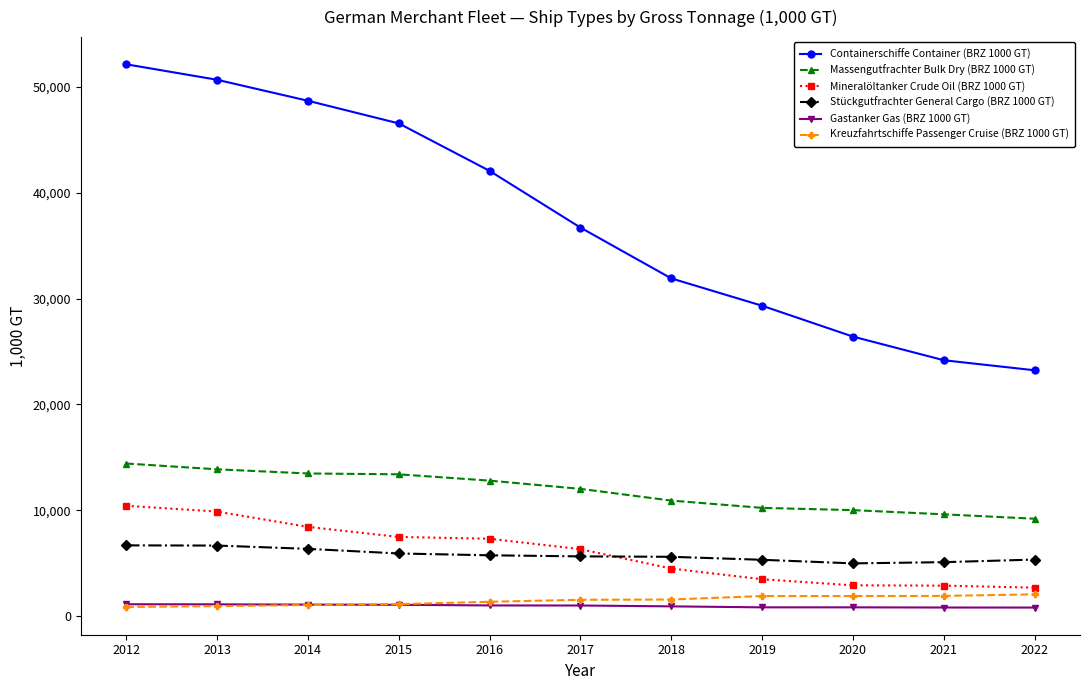

What are all the series names shown in the legend?

Containerschiffe Container (BRZ 1000 GT), Massengutfrachter Bulk Dry (BRZ 1000 GT), Mineralöltanker Crude Oil (BRZ 1000 GT), Stückgutfrachter General Cargo (BRZ 1000 GT), Gastanker Gas (BRZ 1000 GT), Kreuzfahrtschiffe Passenger Cruise (BRZ 1000 GT)